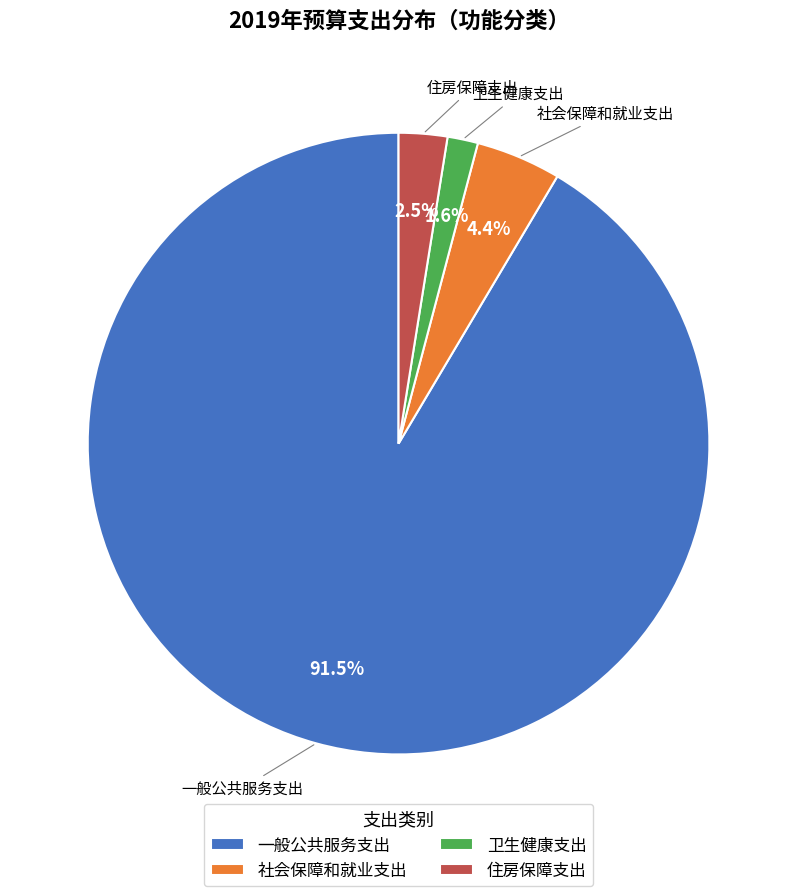

How much of the chart is everything except 卫生健康支出?

98.4%